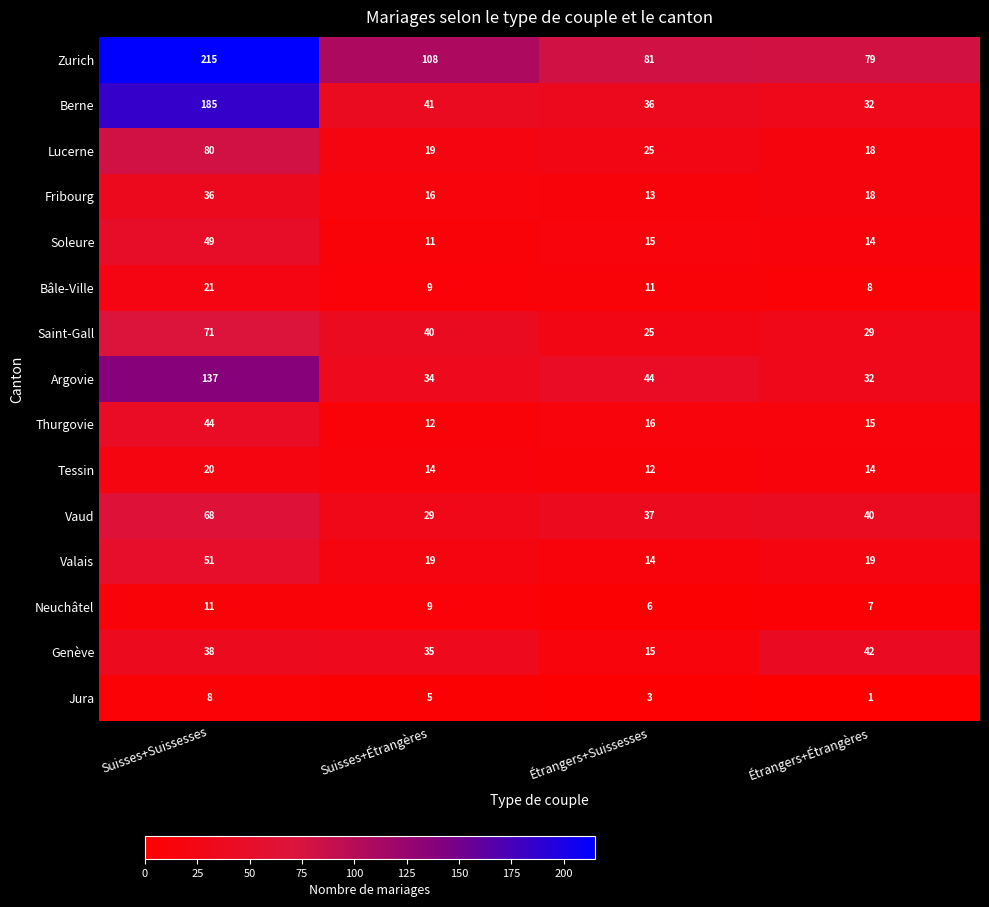

What is the maximum value for Genève?

42